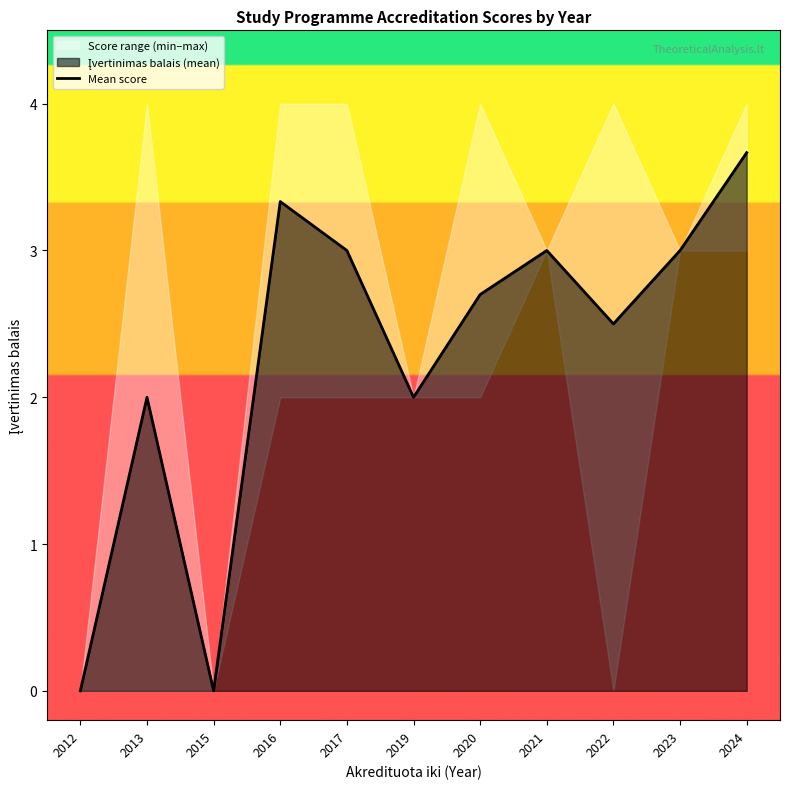

Rank the categories by value from highest to lowest.

2024, 2016, 2017, 2021, 2023, 2020, 2022, 2013, 2019, 2012, 2015